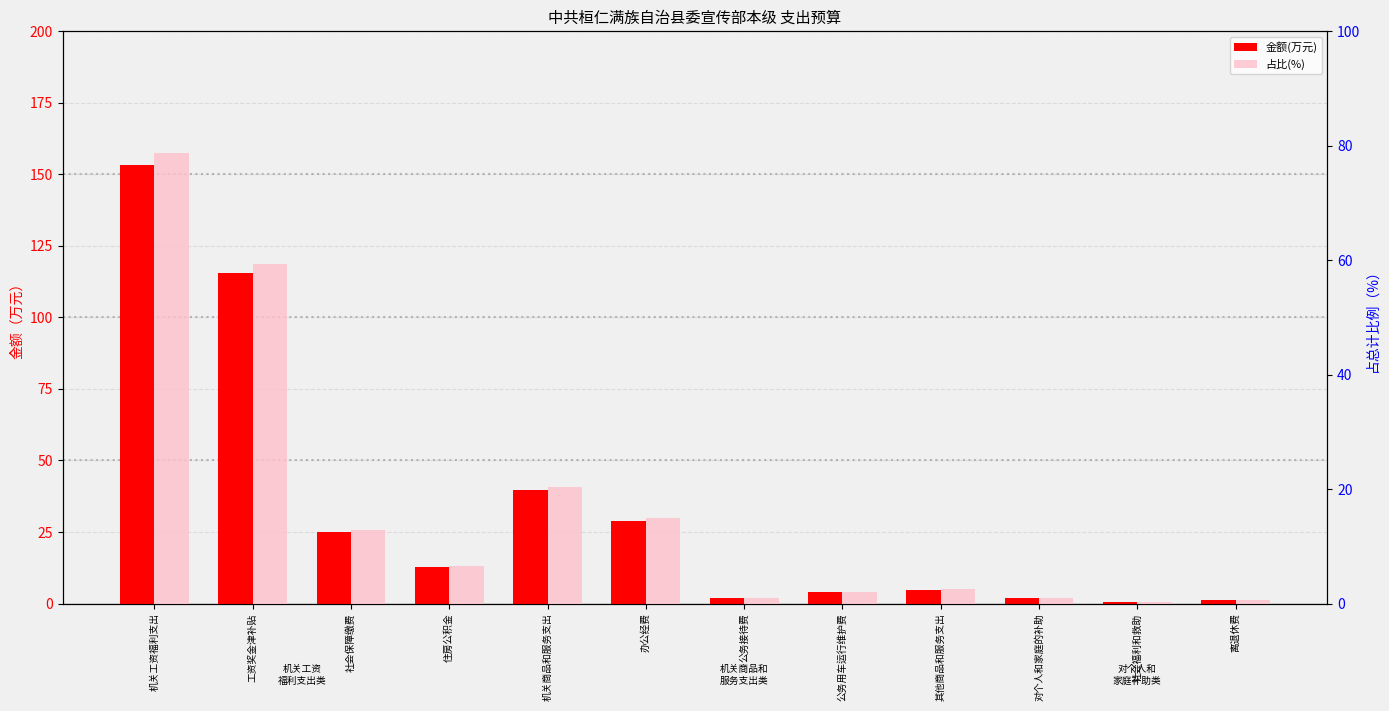

How many series are shown in this chart?

2